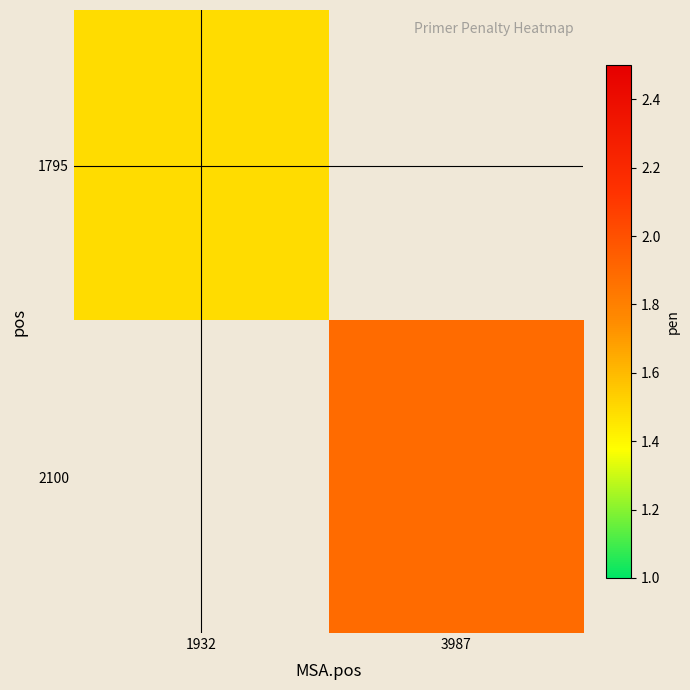

At 1932, list the series in order from smallest to largest.

1795, 2100